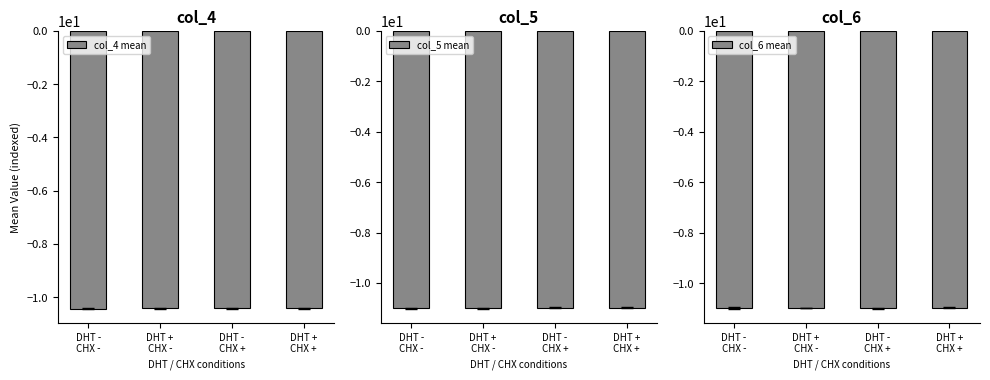

What is the maximum value shown in the chart?

-10.4